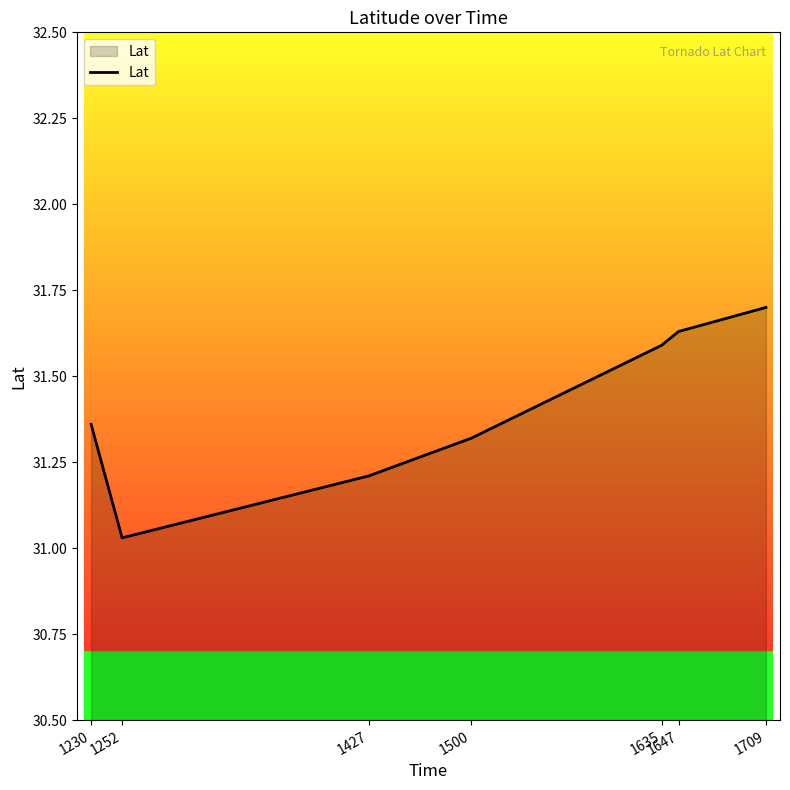

Is it true that the value at 1709 is 42.0?

False